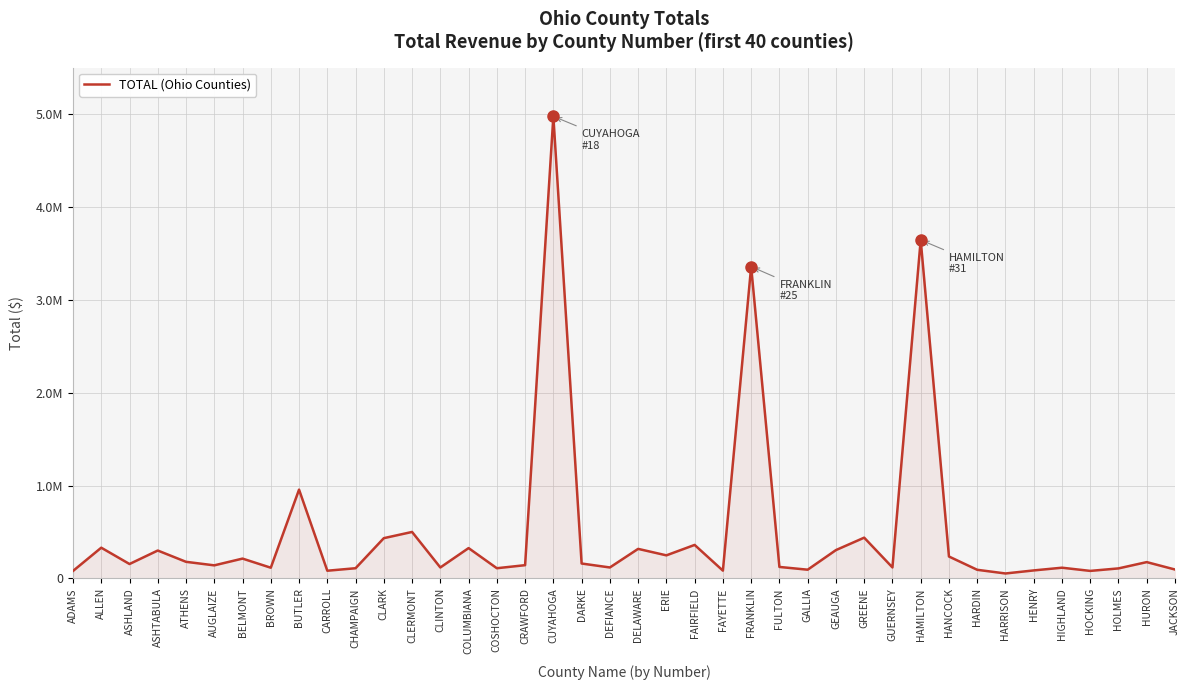

Does the chart display data point markers on the line(s)?

No